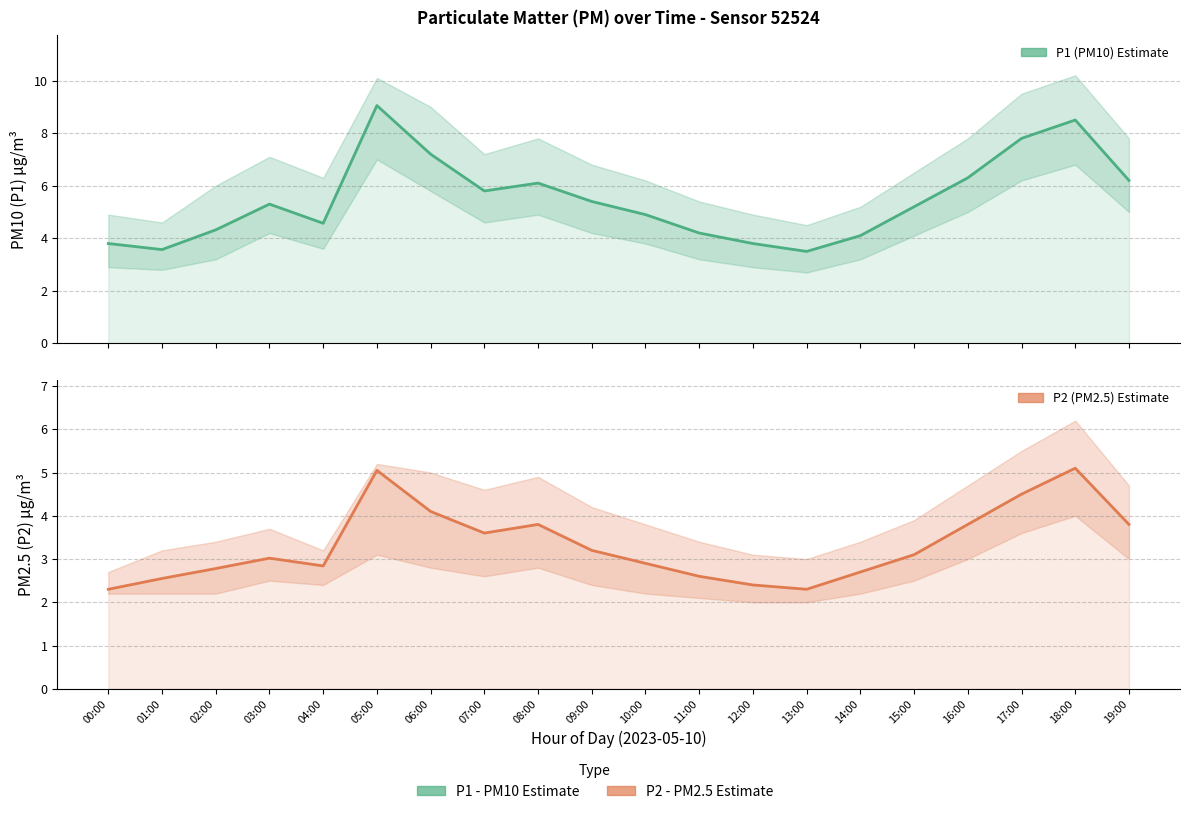

Which label corresponds to the largest value in the chart?

05:00